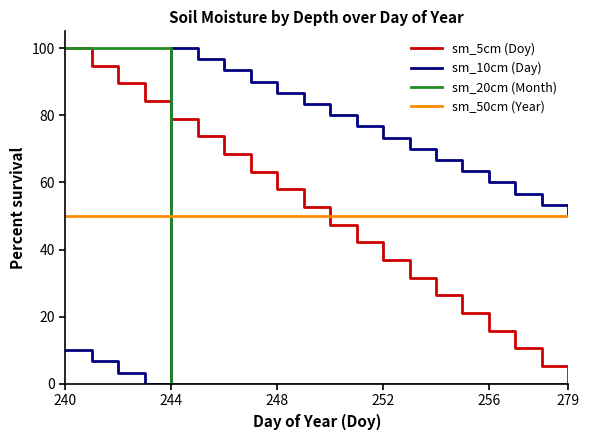

Which series has the largest total across all categories?

sm_10cm (Day)